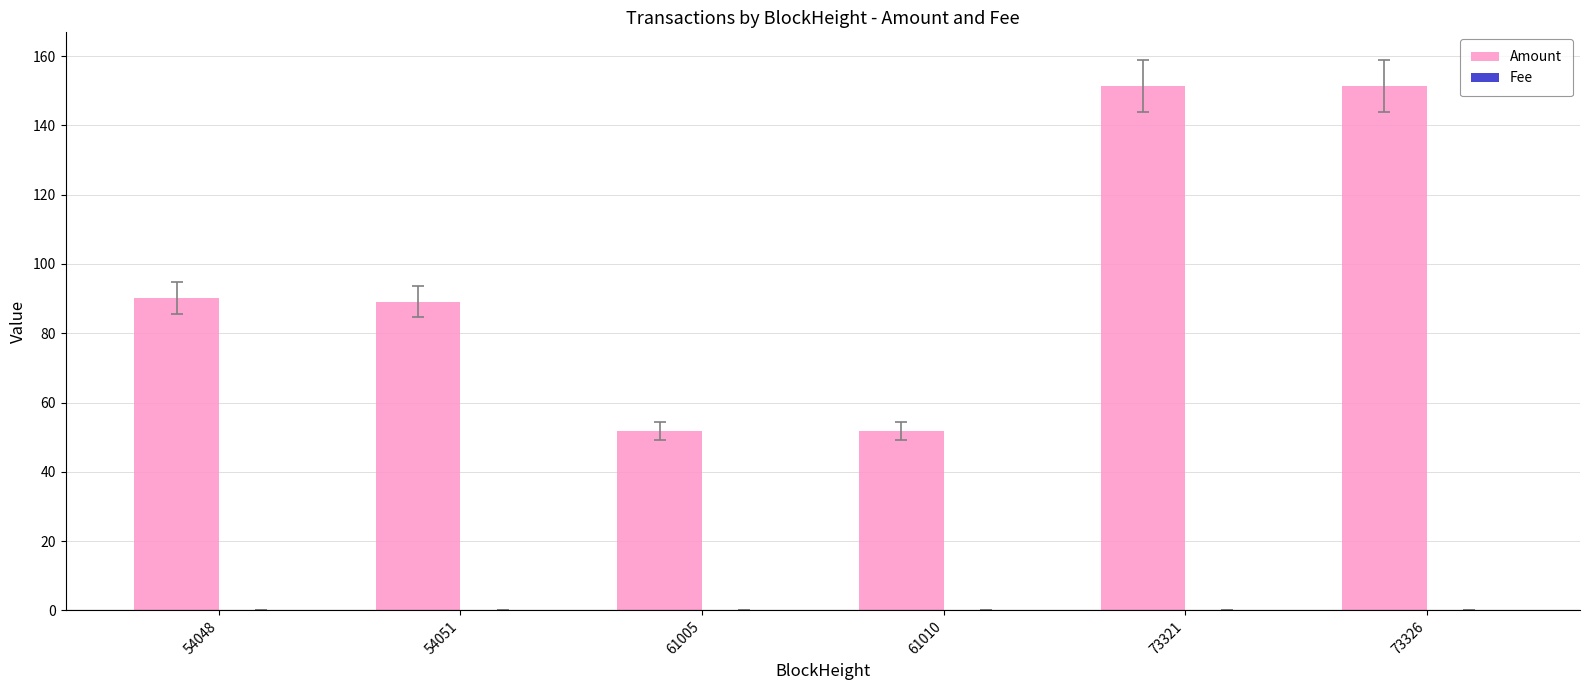

Which series has the largest total across all categories?

Amount